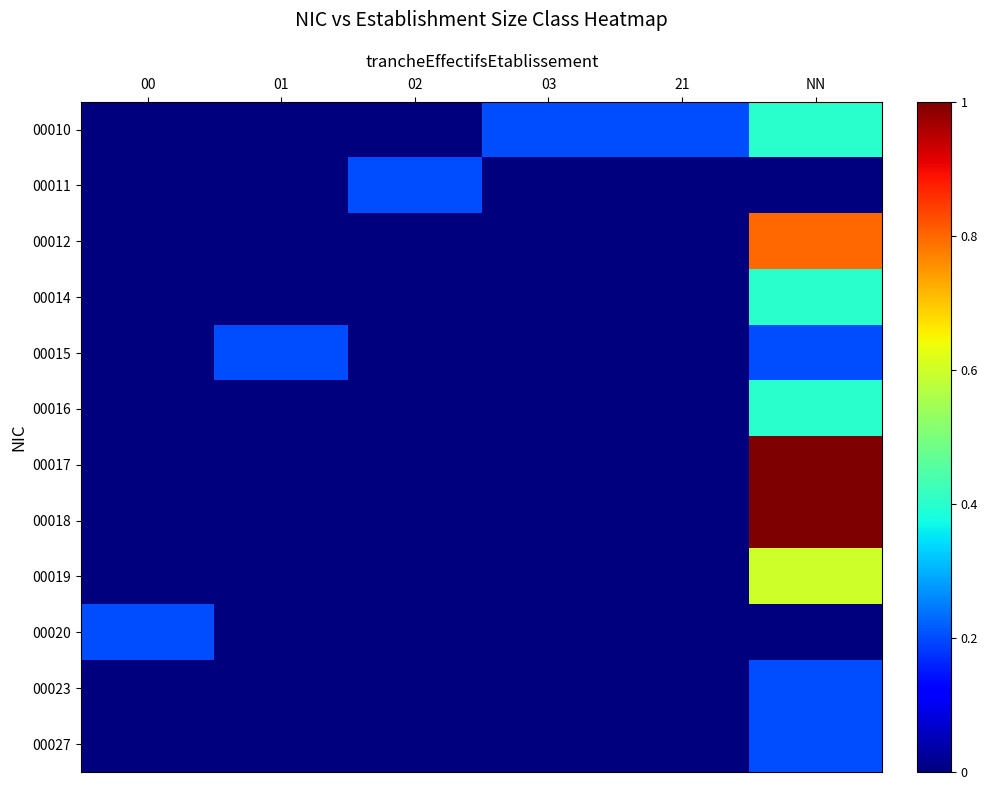

Which series has the largest total across all categories?

00017